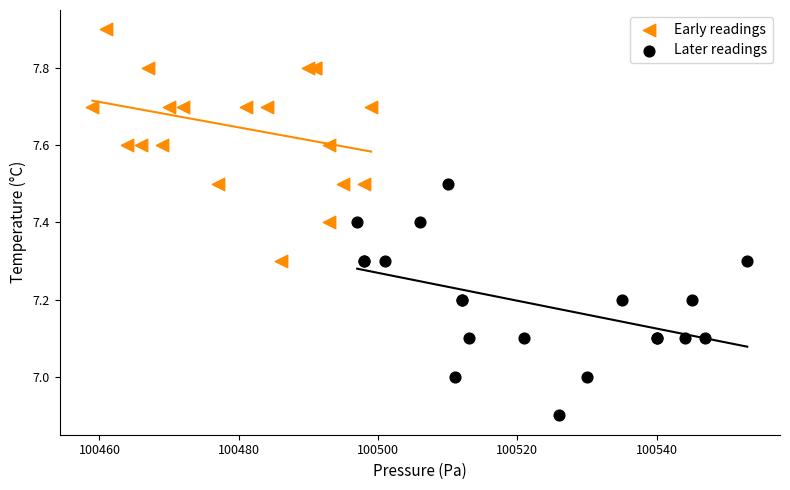

What are all the series names shown in the legend?

Early readings, Later readings